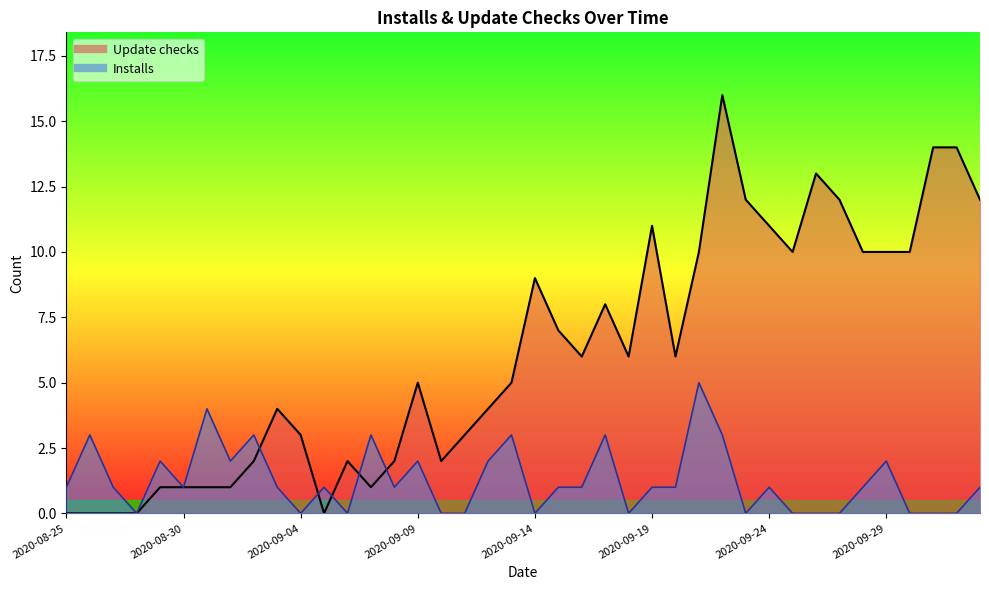

Where is the first local maximum for Update checks?

2020-09-03